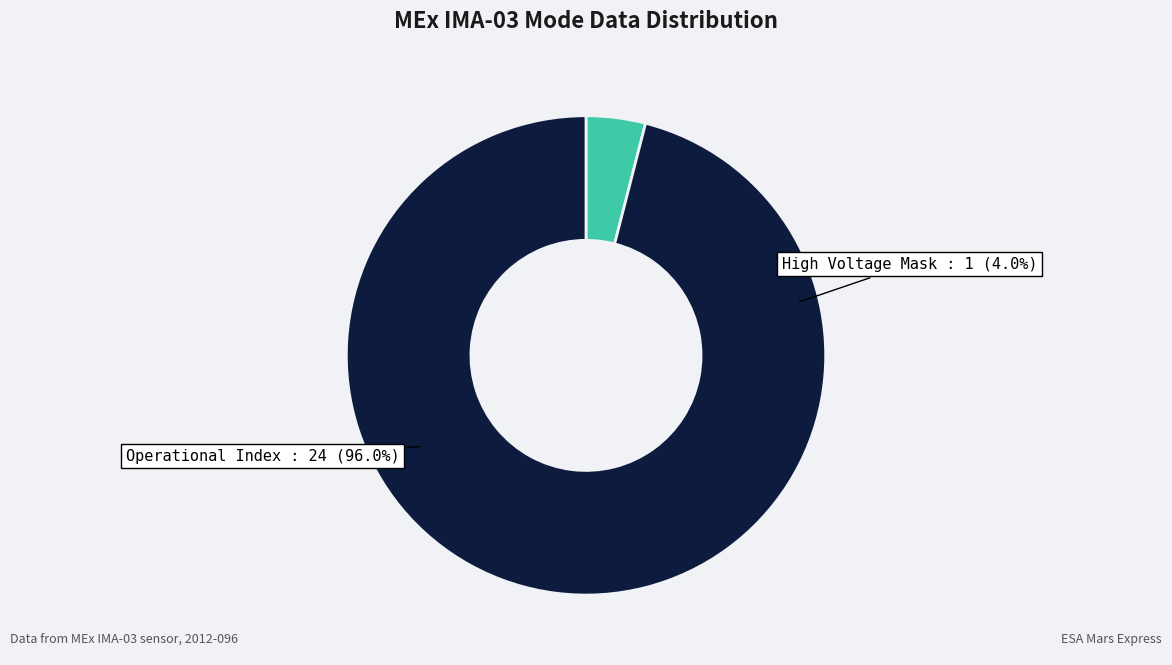

What is the largest slice in the pie chart?

Operational Index